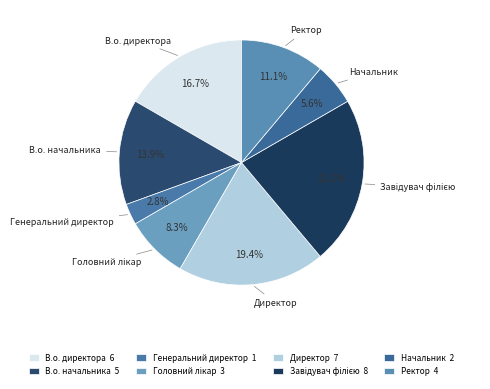

To the nearest percent, what portion does Директор represent?

19%